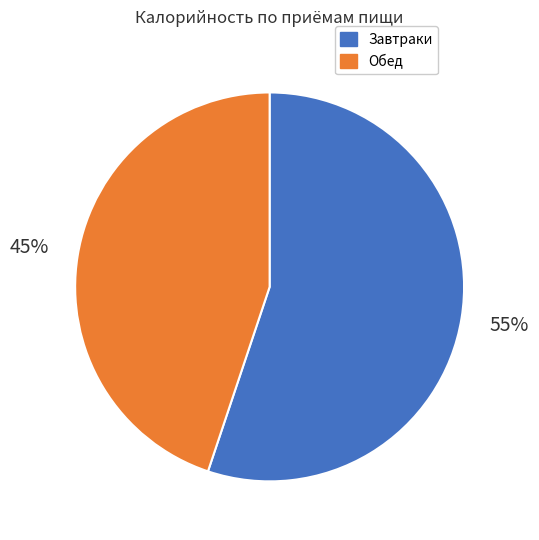

Does any single category account for the majority?

Yes